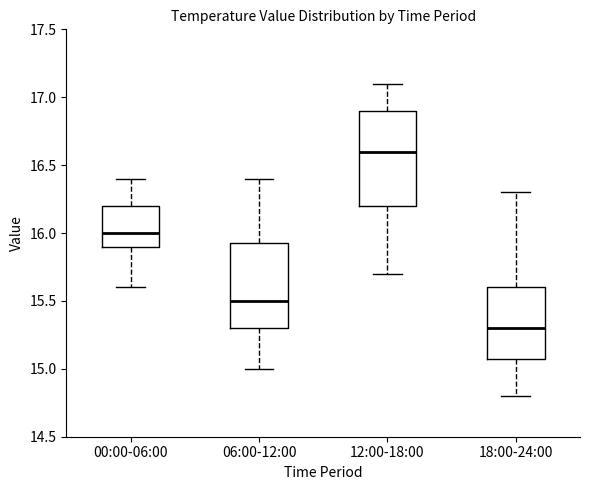

Reading left to right, transcribe this box plot: for each box, give where its median line is, the range the box spans, and where its two whiskers end, as read against the y-axis. The values are not printed on the chart, so give them approximately, as read against the axis.

00:00-06:00: median 16.00, box 15.90 to 16.20, whiskers 15.60 to 16.40
06:00-12:00: median 15.50, box 15.30 to 15.95, whiskers 15.00 to 16.40
12:00-18:00: median 16.60, box 16.20 to 16.90, whiskers 15.70 to 17.10
18:00-24:00: median 15.30, box 15.10 to 15.60, whiskers 14.80 to 16.30